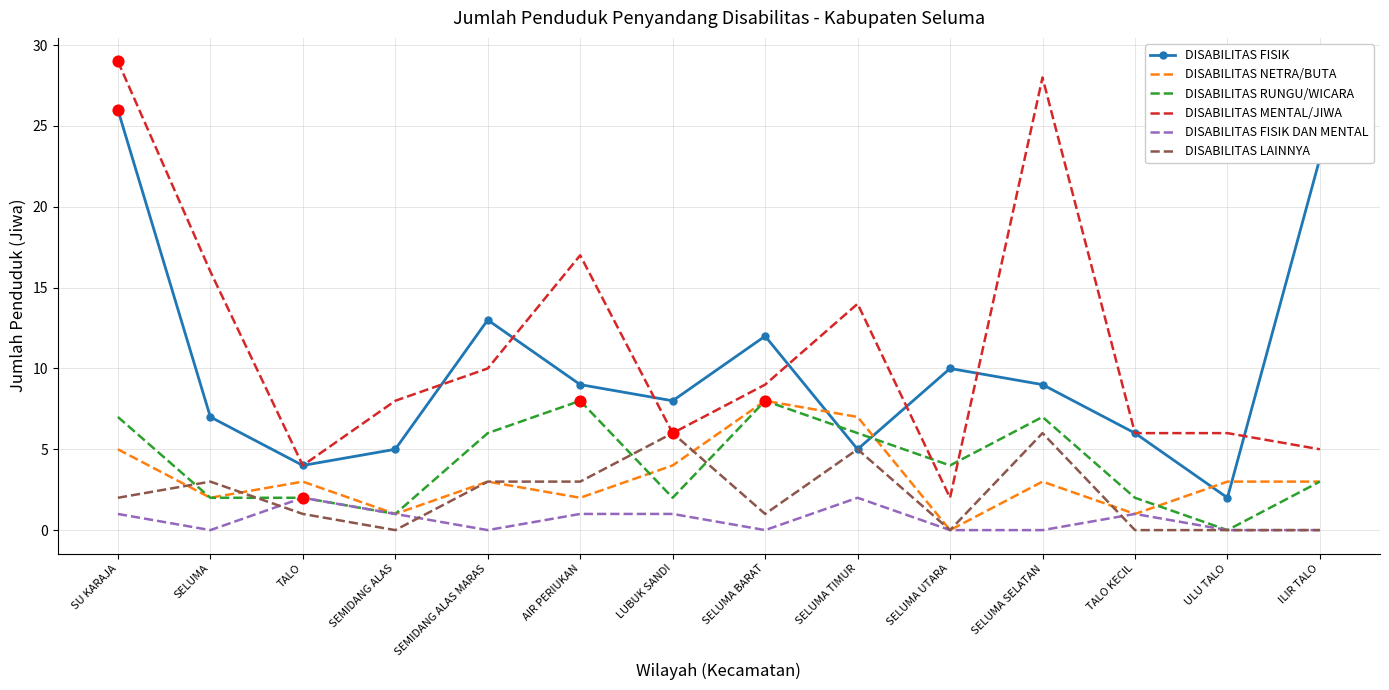

Is the value of DISABILITAS LAINNYA at TALO KECIL greater than the value of DISABILITAS RUNGU/WICARA at SELUMA TIMUR?

No